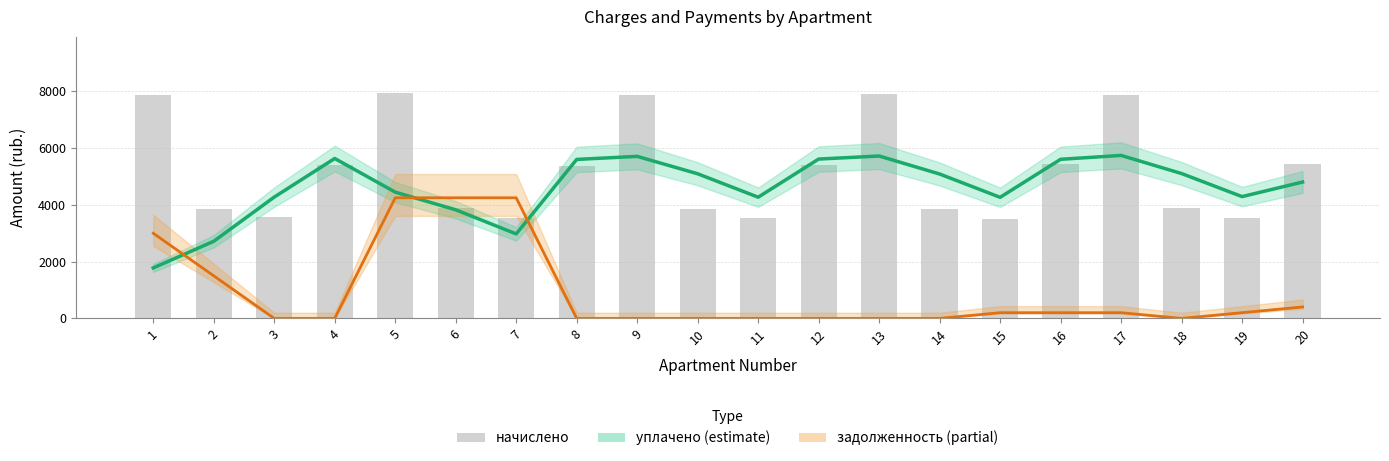

Does the chart contain any negative values?

No